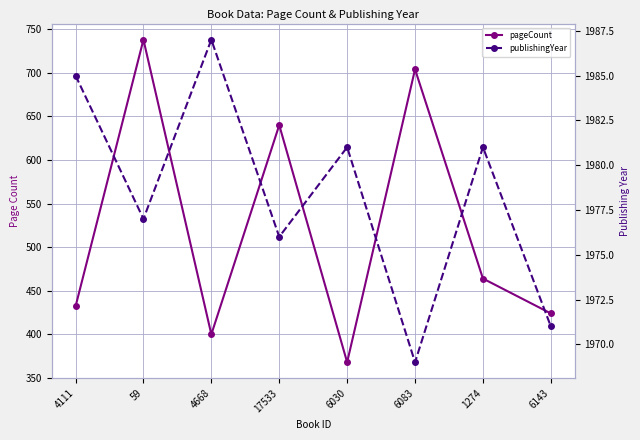

What is the label of the 2nd point from the left?

59